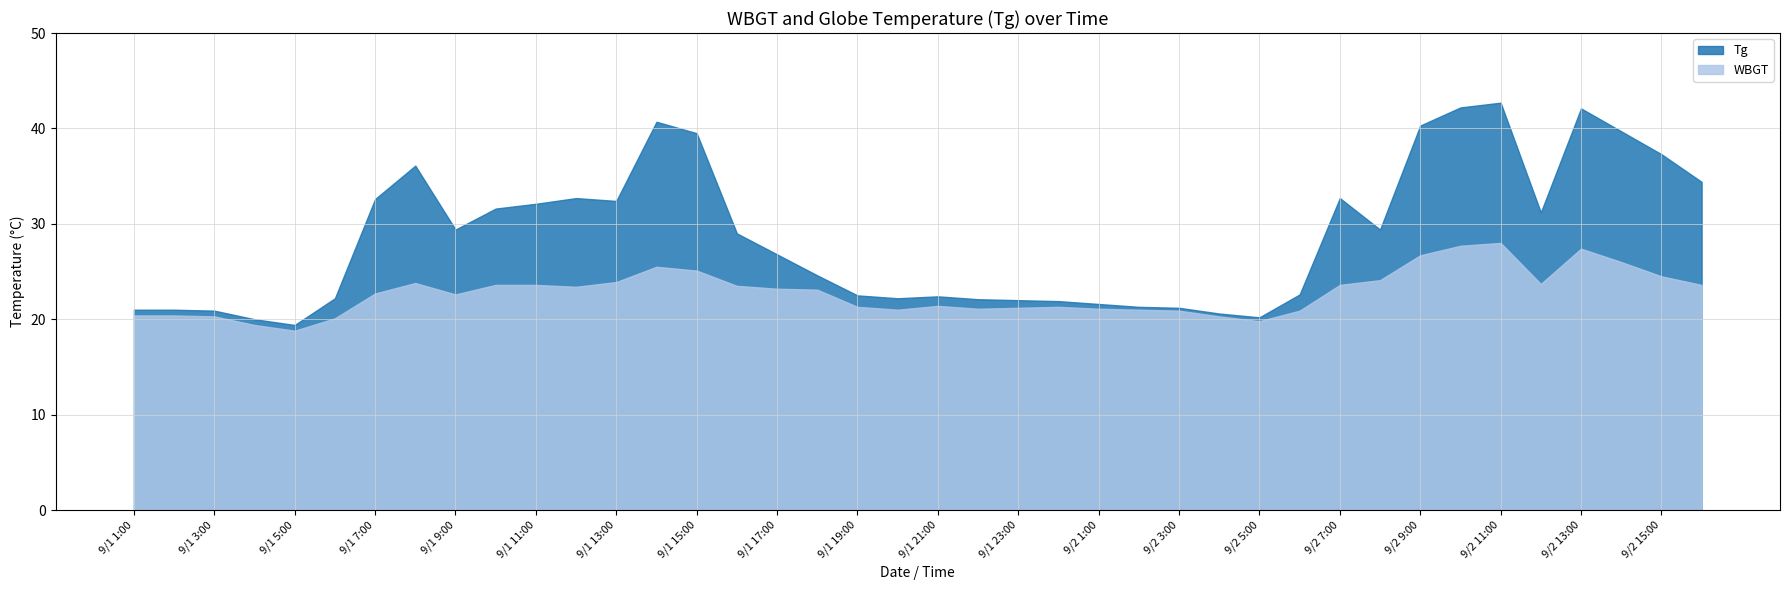

At which label is WBGT closest to 23?

9/1 18:00